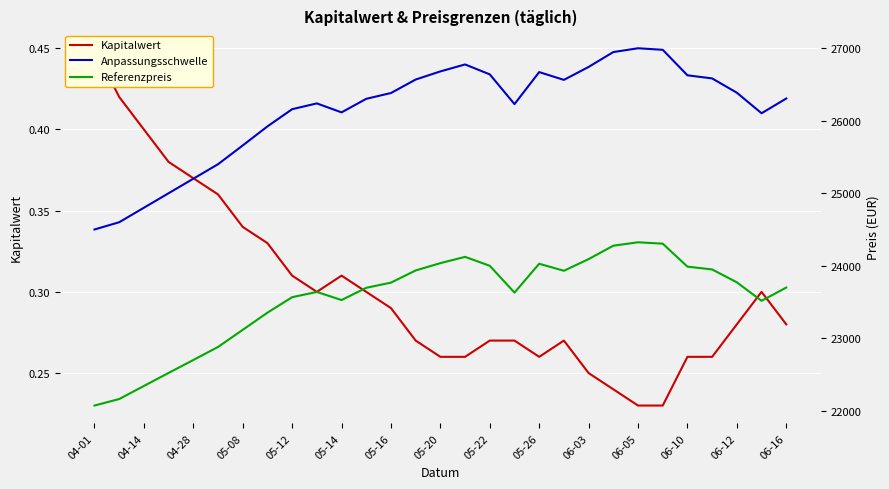

What is the value of the Kapitalwert point at the 13th from the left?

0.3